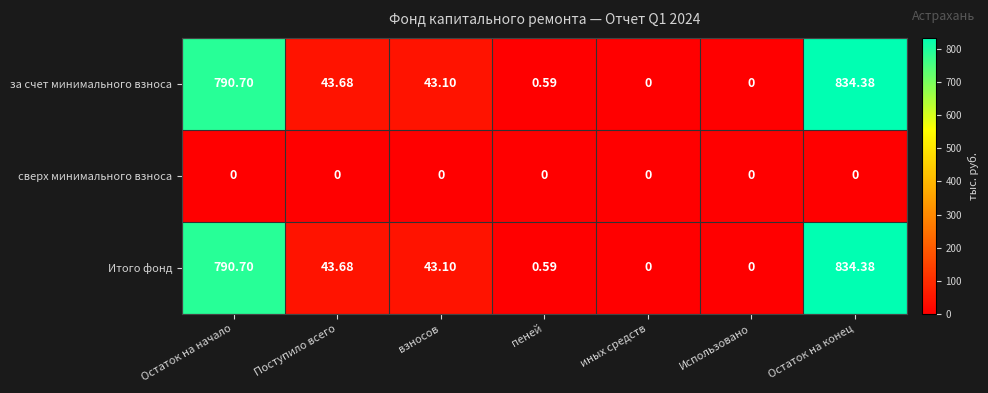

At which category is the sum across all series the highest?

Остаток на конец